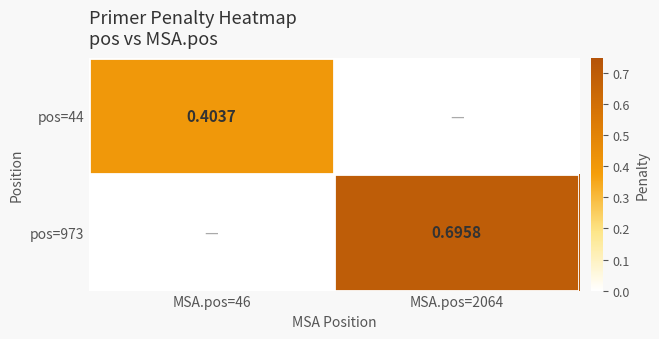

Is the value of pos=973 at MSA.pos=2064 greater than the value of pos=44 at MSA.pos=46?

Yes